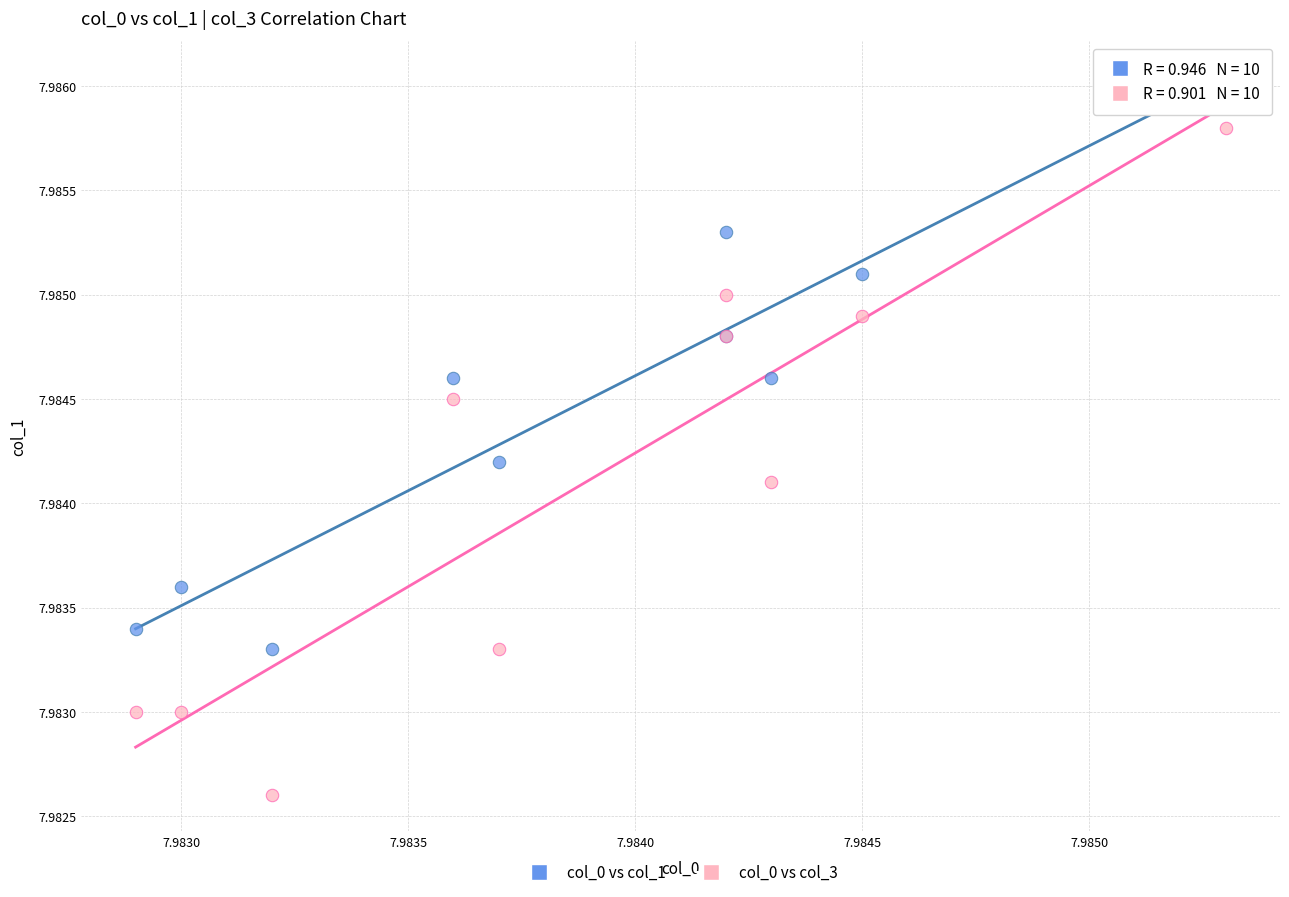

Which series contains the highest Y value?

col_0 vs col_1